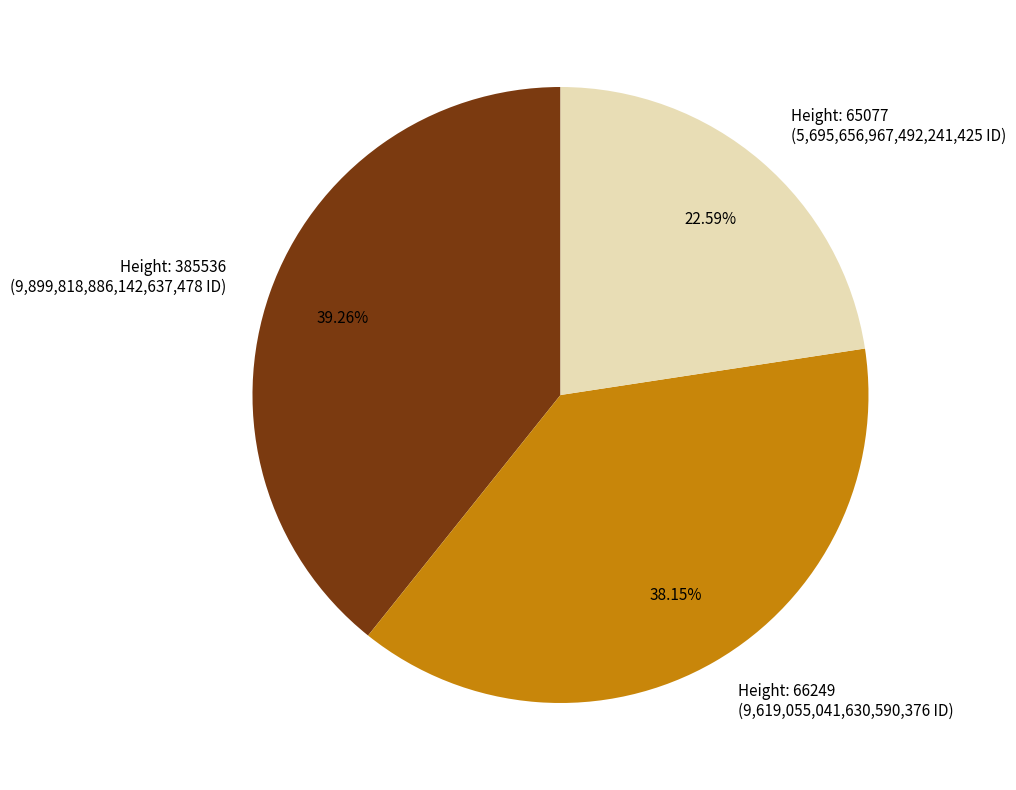

Rank the categories by value from lowest to highest.

Height: 65077 (5,695,656,967,492,241,425 ID), Height: 66249 (9,619,055,041,630,590,376 ID), Height: 385536 (9,899,818,886,142,637,478 ID)